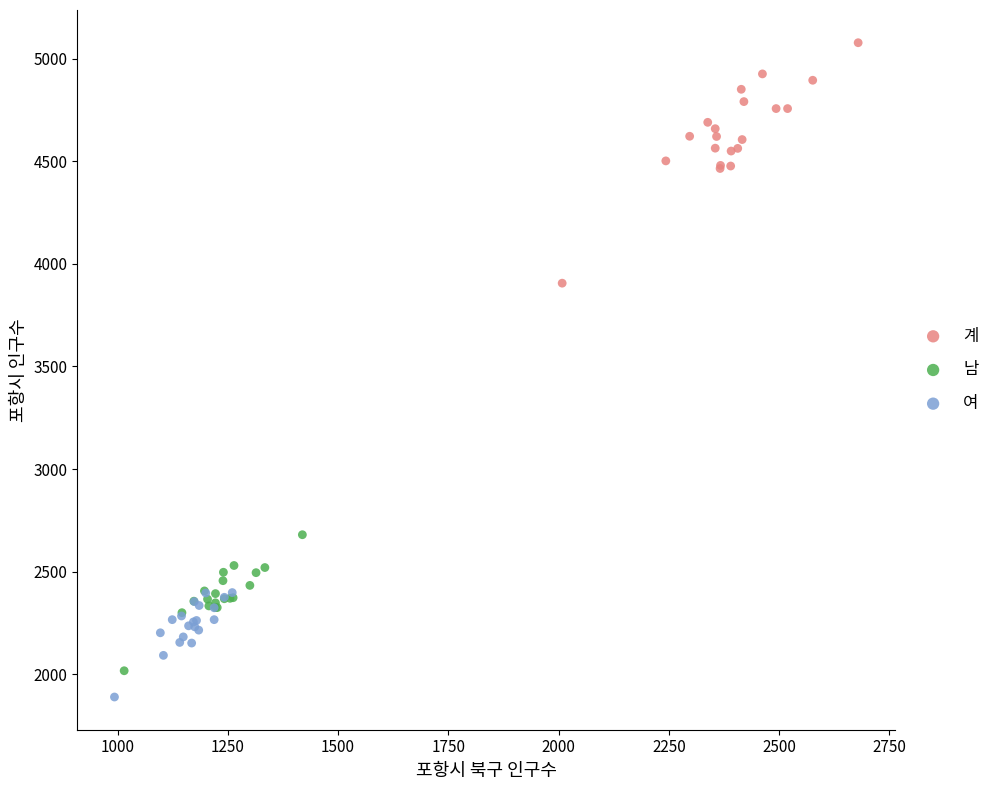

What are all the series names shown in the legend?

계, 남, 여